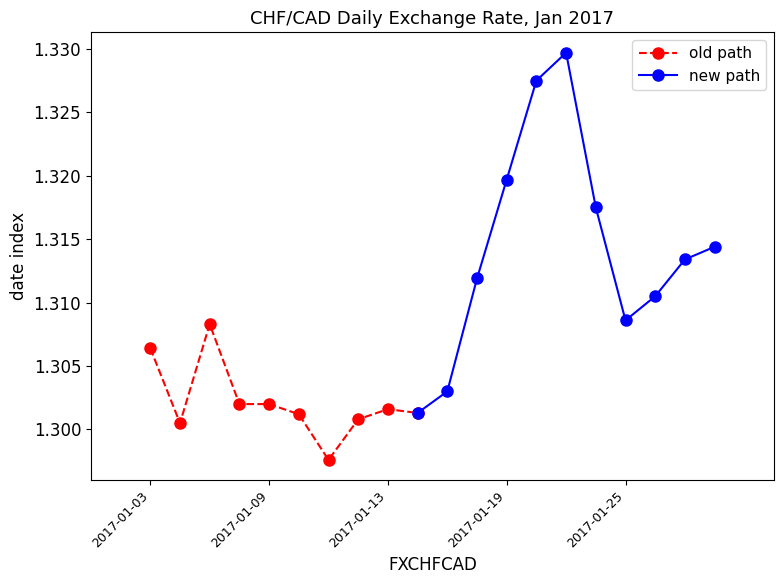

Is the value of CHF/CAD prev at 2017-01-09 greater than the value of CHF/CAD at 2017-01-03?

No